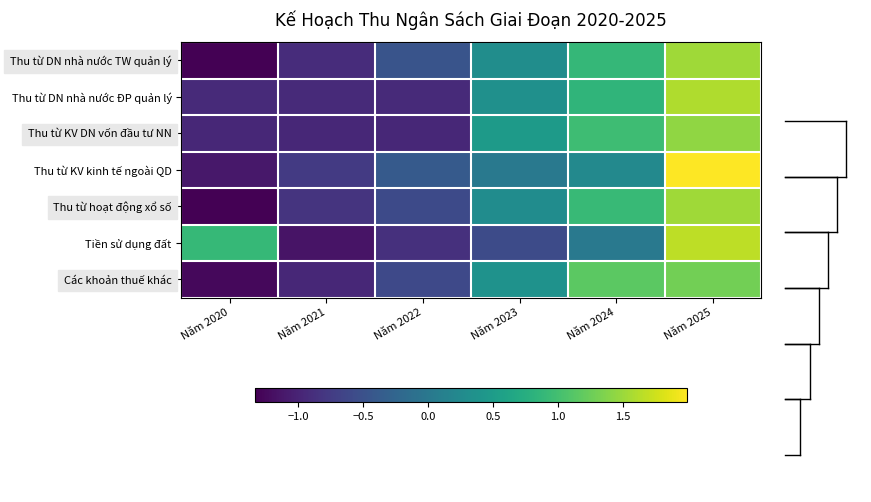

Count the number of categories in the chart.

6